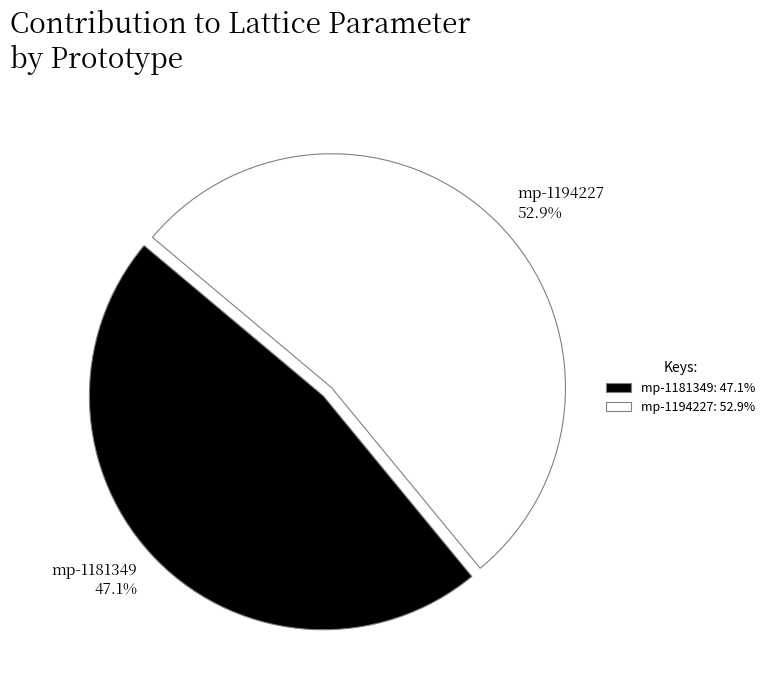

Does mp-1194227 represent more than half of the total?

Yes